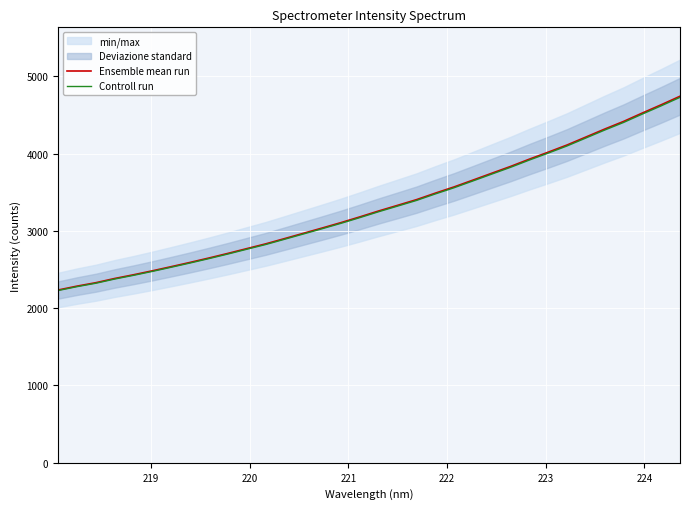

Is the value of Ensemble mean run at 13 greater than the value of Controll run at 14?

No